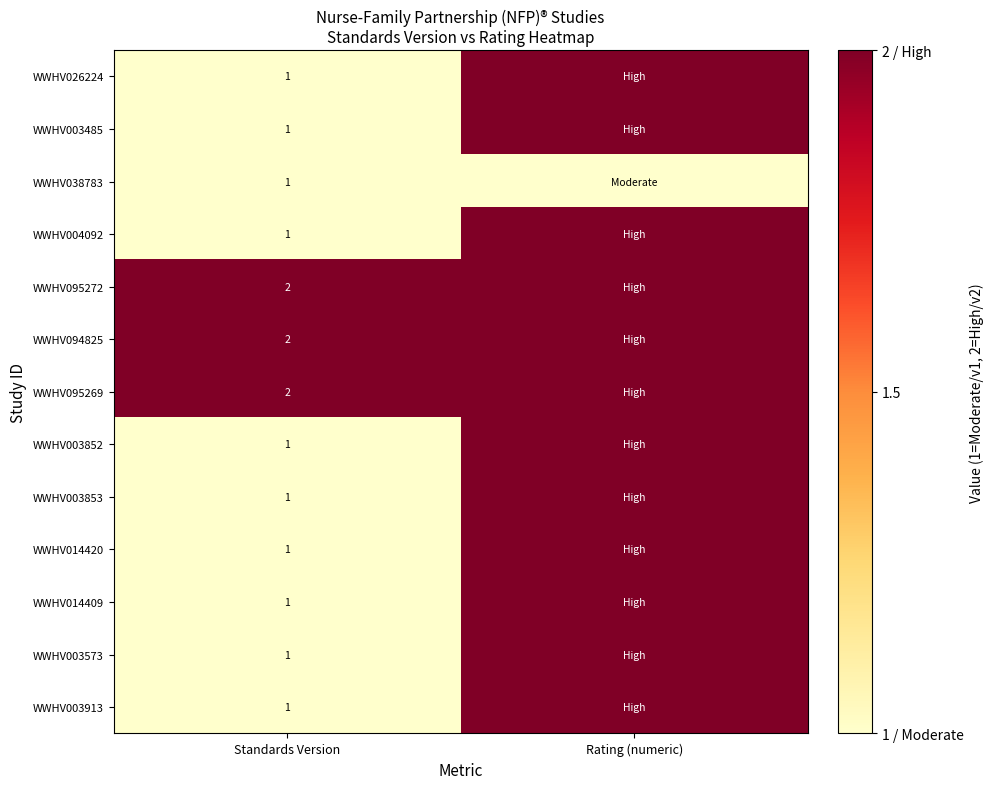

The value of WWHV094825 at Standards Version is 2. True or false?

True